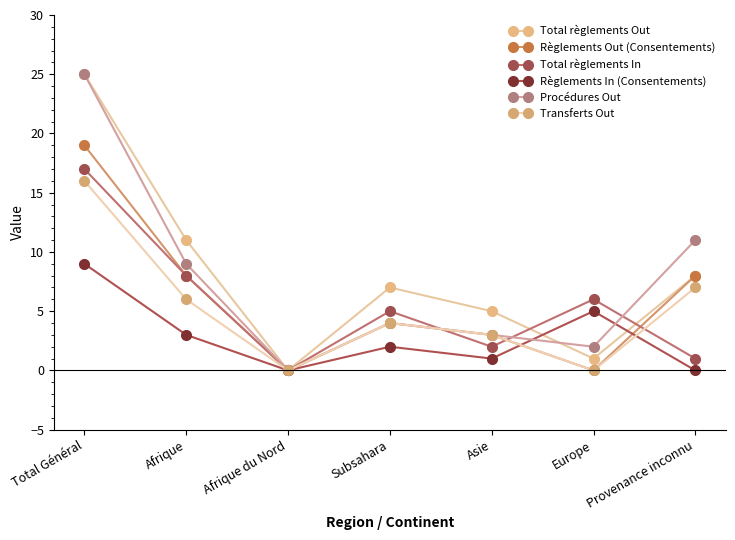

At which category is the sum across all series the highest?

Total Général